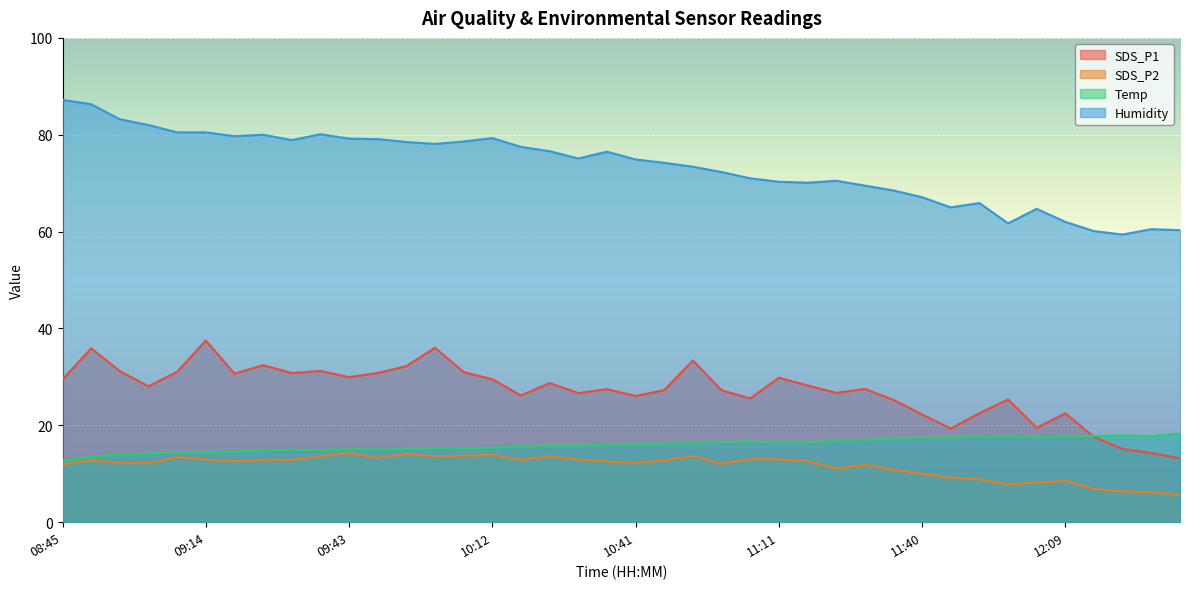

Reading right to left, transcribe all the data shown in this chart.

SDS_P1: 12:32=13.2	12:27=14.3	12:21=15.1	12:15=17.6	12:09=22.5	12:03=19.5	11:58=25.4	11:51=22.5	11:46=19.3	11:40=22.2	11:34=25.2	11:28=27.5	11:22=26.7	11:17=28.2	11:11=29.8	11:05=25.6	10:59=27.2	10:53=33.4	10:47=27.3	10:41=26.1	10:35=27.5	10:29=26.6	10:24=28.7	10:18=26.2	10:12=29.5	10:06=31.0	10:00=36.0	09:55=32.2	09:49=30.8	09:43=29.9	09:37=31.2	09:31=30.8	09:26=32.4	09:20=30.7	09:14=37.5	09:08=31.1	09:02=28.1	08:57=31.2	08:51=35.9	08:45=29.5
SDS_P2: 12:32=5.6	12:27=6.2	12:21=6.3	12:15=6.9	12:09=8.6	12:03=8.2	11:58=7.8	11:51=8.8	11:46=9.2	11:40=10.0	11:34=10.8	11:28=11.8	11:22=11.1	11:17=12.7	11:11=13.0	11:05=13.0	10:59=12.1	10:53=13.6	10:47=12.8	10:41=12.2	10:35=12.5	10:29=12.9	10:24=13.6	10:18=12.8	10:12=13.9	10:06=13.7	10:00=13.6	09:55=14.1	09:49=13.3	09:43=14.3	09:37=13.6	09:31=12.8	09:26=12.9	09:20=12.6	09:14=12.9	09:08=13.4	09:02=12.2	08:57=12.3	08:51=12.8	08:45=11.9
Temp: 12:32=18.3	12:27=17.8	12:21=17.9	12:15=17.8	12:09=17.8	12:03=17.5	11:58=17.8	11:51=17.6	11:46=17.5	11:40=17.4	11:34=17.3	11:28=17.0	11:22=16.8	11:17=16.5	11:11=16.4	11:05=16.7	10:59=16.5	10:53=16.3	10:47=16.2	10:41=16.2	10:35=16.0	10:29=15.8	10:24=15.8	10:18=15.6	10:12=15.4	10:06=15.2	10:00=15.2	09:55=15.2	09:49=15.0	09:43=15.1	09:37=14.9	09:31=15.0	09:26=14.8	09:20=14.6	09:14=14.5	09:08=14.4	09:02=14.2	08:57=14.0	08:51=13.5	08:45=12.7
Humidity: 12:32=60.3	12:27=60.5	12:21=59.4	12:15=60.1	12:09=62.0	12:03=64.7	11:58=61.7	11:51=65.9	11:46=65.0	11:40=67.1	11:34=68.5	11:28=69.5	11:22=70.5	11:17=70.1	11:11=70.3	11:05=71.0	10:59=72.3	10:53=73.4	10:47=74.2	10:41=74.9	10:35=76.5	10:29=75.1	10:24=76.6	10:18=77.5	10:12=79.3	10:06=78.6	10:00=78.1	09:55=78.5	09:49=79.1	09:43=79.2	09:37=80.1	09:31=78.9	09:26=80.0	09:20=79.7	09:14=80.5	09:08=80.5	09:02=82.0	08:57=83.2	08:51=86.3	08:45=87.2